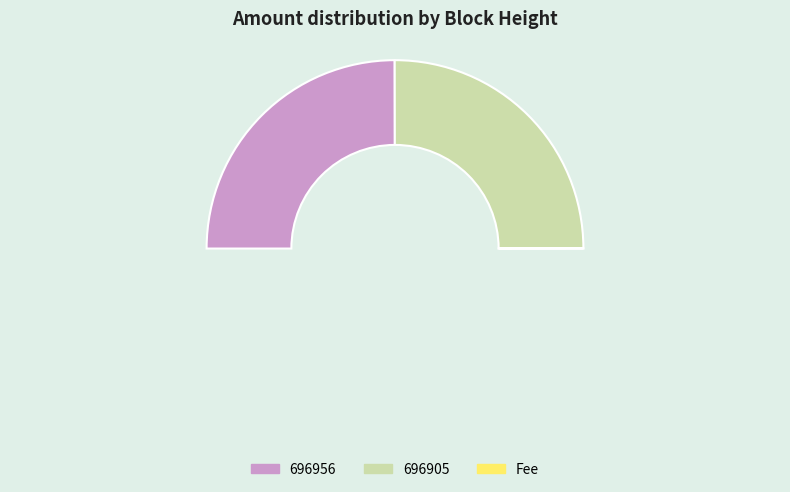

How many slices are in this pie chart?

3